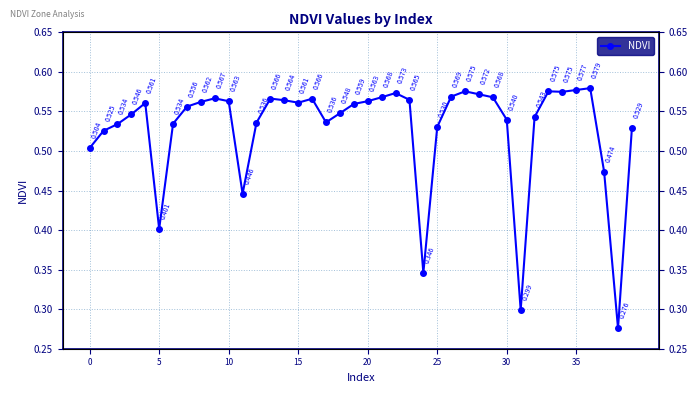

What is the smallest value displayed?

0.3